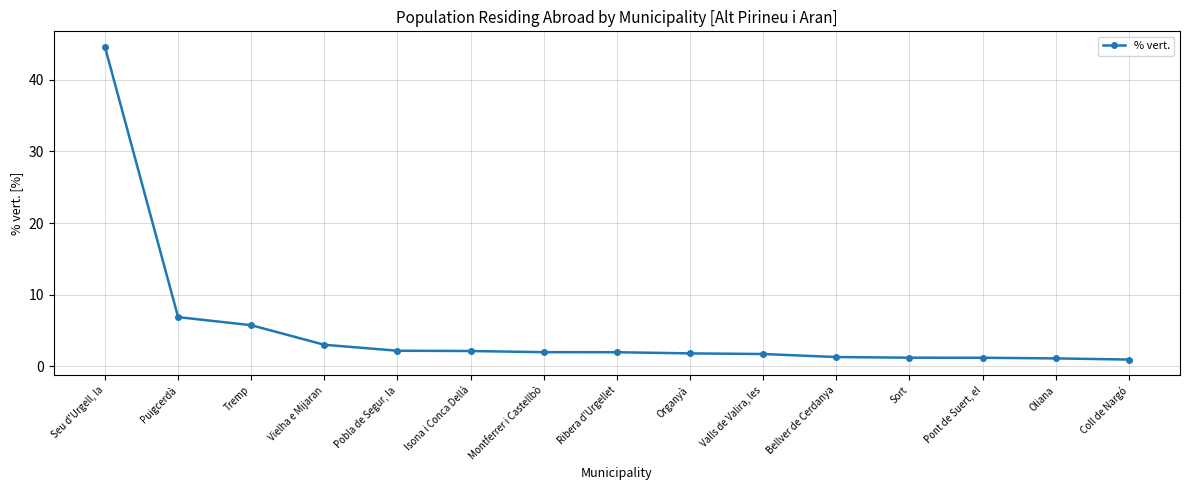

Rank the categories by value from lowest to highest.

Coll de Nargó, Oliana, Pont de Suert, el, Sort, Bellver de Cerdanya, Valls de Valira, les, Organyà, Ribera d'Urgellet, Montferrer i Castellbò, Isona i Conca Dellà, Pobla de Segur, la, Vielha e Mijaran, Tremp, Puigcerdà, Seu d'Urgell, la